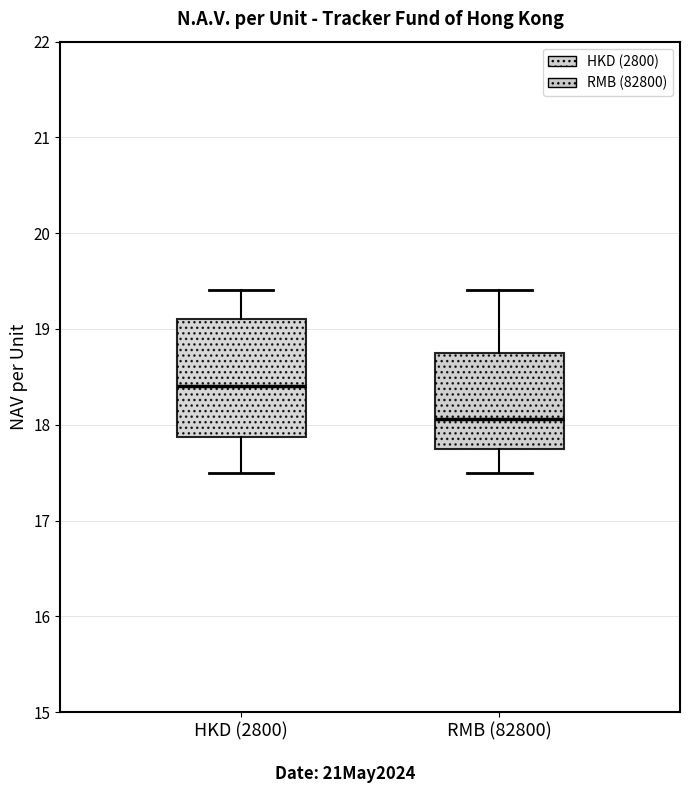

Which box's median line is the lowest?

RMB (82800)